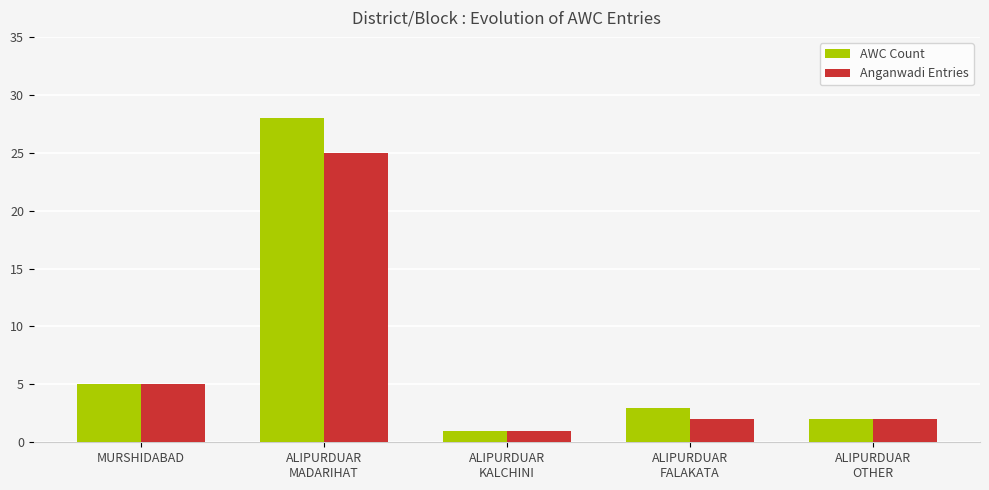

True or false: AWC Count has a value of 28 at ALIPURDUAR
MADARIHAT.

True